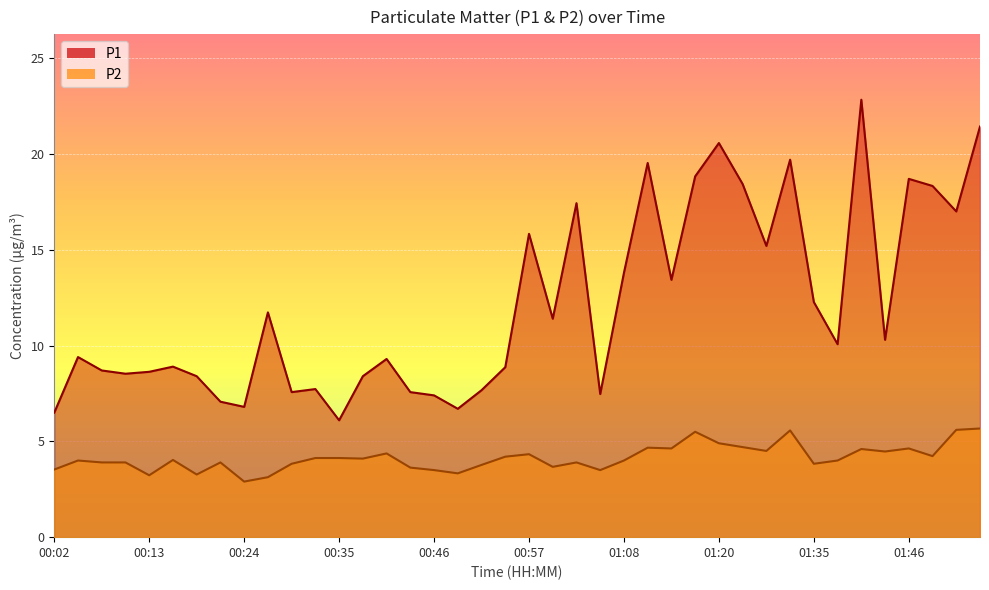

What is the maximum value shown in the chart?

22.8